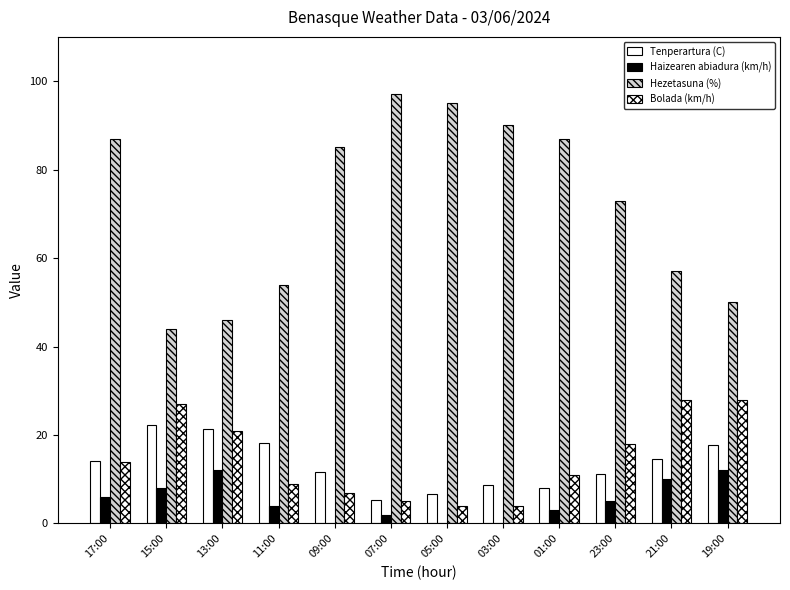

What is the greatest value displayed?

97.0